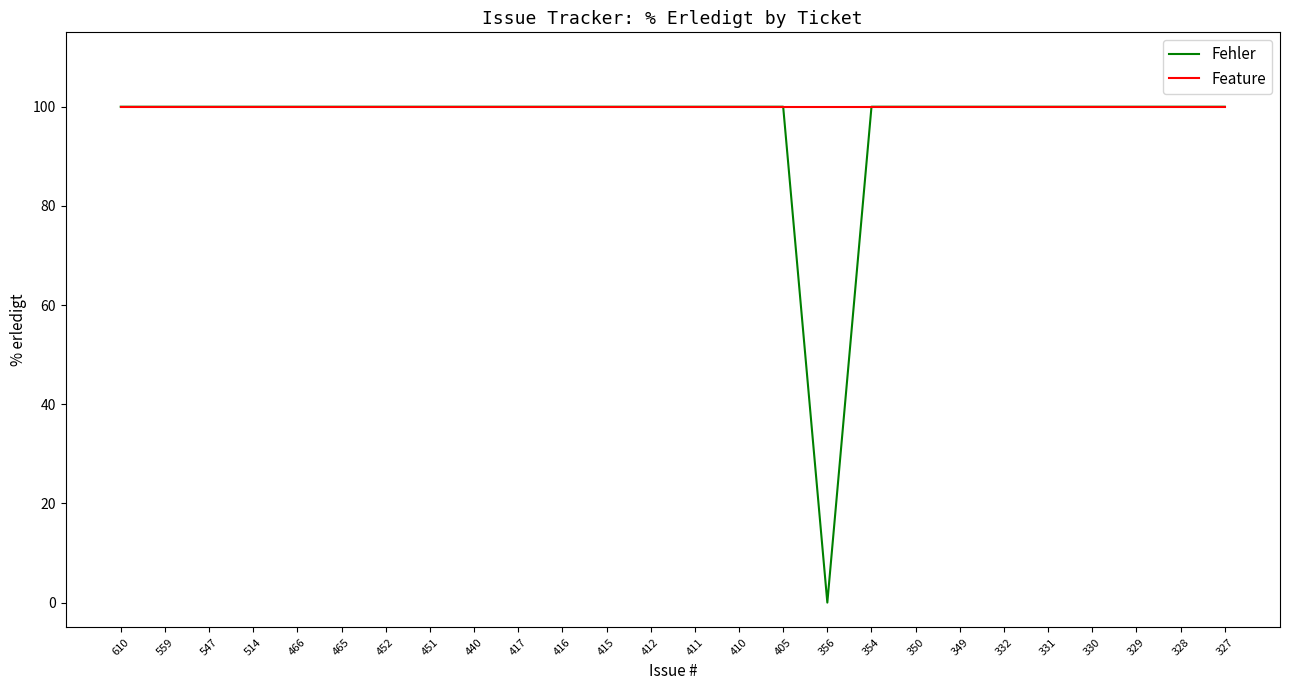

How many lines are shown in the chart?

2